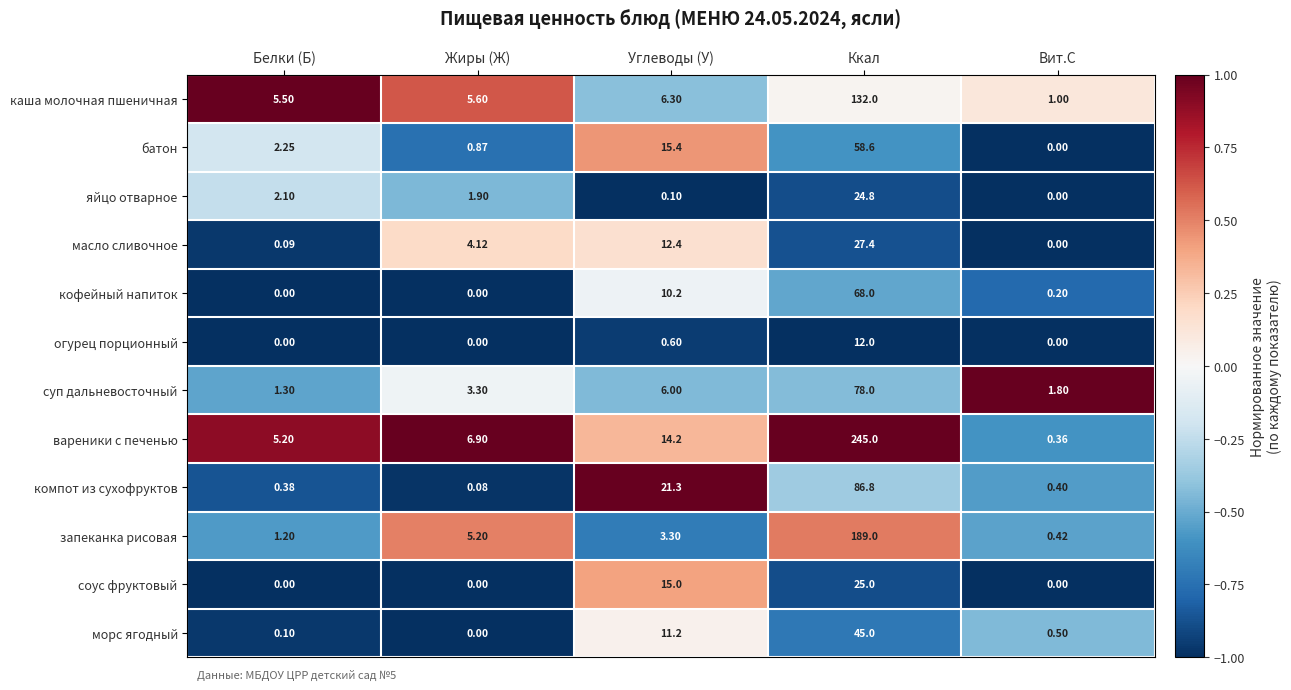

Which category has the highest value across all series?

Ккал